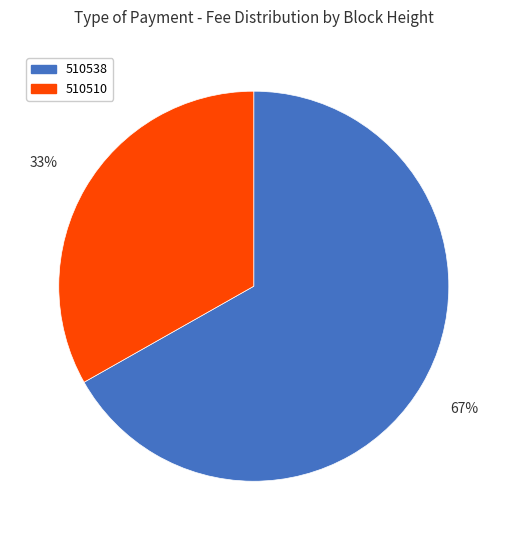

What is the largest slice in the pie chart?

510538